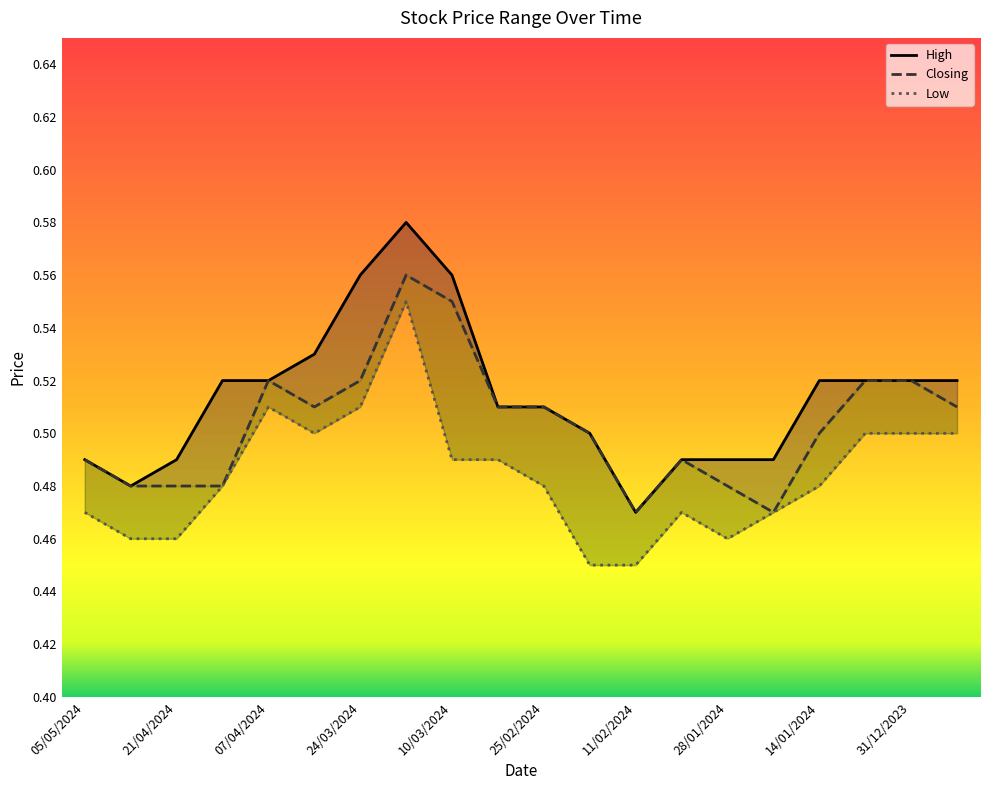

Rank the series by their maximum value, from highest to lowest.

High, Closing, Low